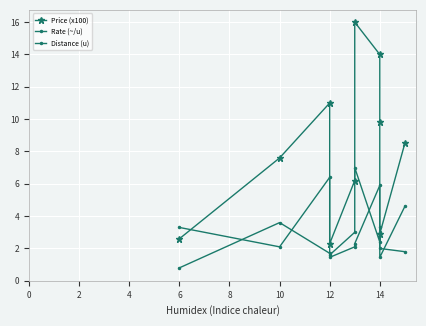

What is the minimum value shown in the chart?

0.8